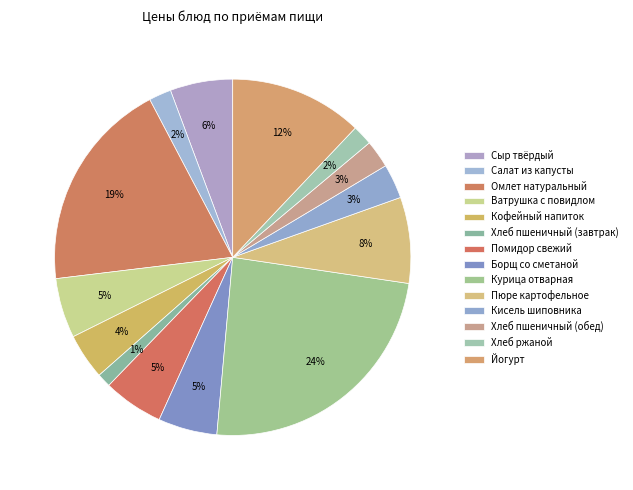

Rank the categories by value from highest to lowest.

Обед - КУРИЦА ОТВАРНАЯ, Завтрак - ОМЛЕТ НАТУРАЛЬНЫЙ, Полдник - ЙОГУРТ, Обед - ПЮРЕ КАРТОФЕЛЬНОЕ, Завтрак - СЫР ТВЁРДЫЙ, Обед - ПОМИДОР СВЕЖИЙ, Завтрак - ВАТРУШКА С ПОВИДЛОМ, Обед - БОРЩ СО СМЕТАНОЙ, Завтрак - КОФЕЙНЫЙ НАПИТОК, Обед - КИСЕЛЬ ИЗ ПЛОДОВ ШИПОВНИКА, Обед - ХЛЕБ ПШЕНИЧНЫЙ, Завтрак - САЛАТ ИЗ БЕЛОКОЧАННОЙ КАПУСТЫ, Обед - ХЛЕБ РЖАНОЙ, Завтрак - ХЛЕБ ПШЕНИЧНЫЙ